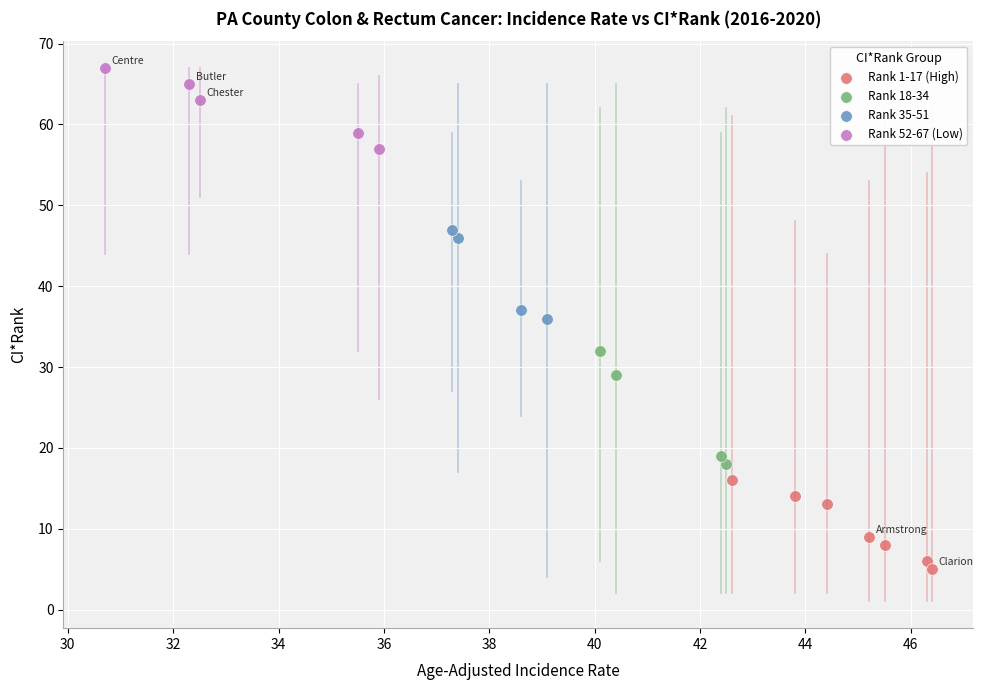

What are all the series names shown in the legend?

Rank 1-17 (High), Rank 18-34, Rank 35-51, Rank 52-67 (Low)